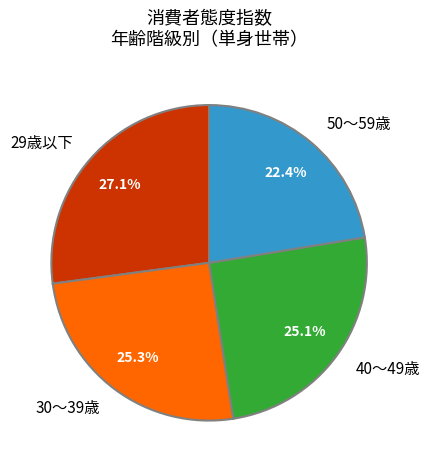

Does 40～49歳 represent more than half of the total?

No